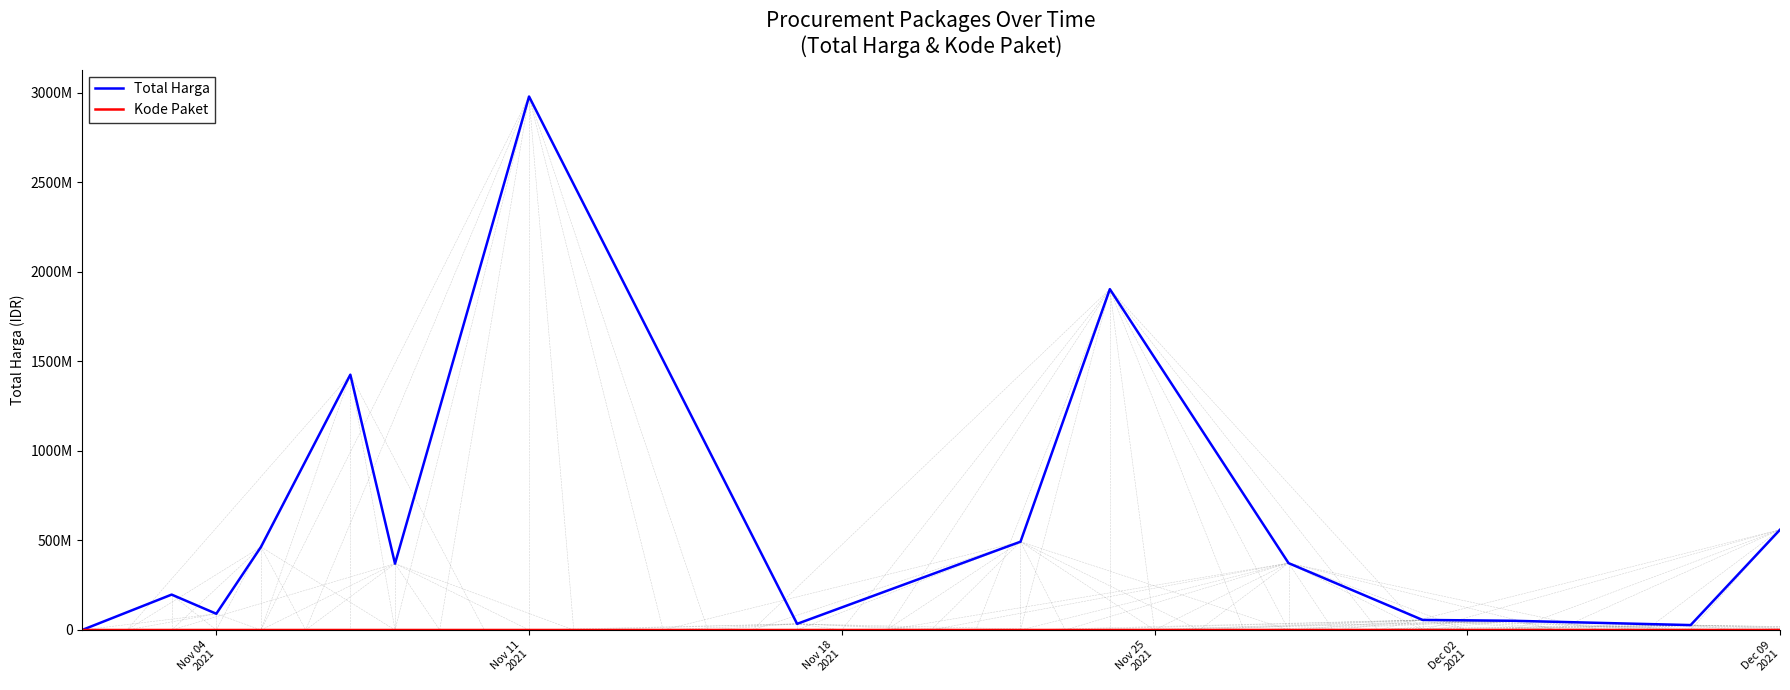

Is this an area chart (filled region under the line)?

No